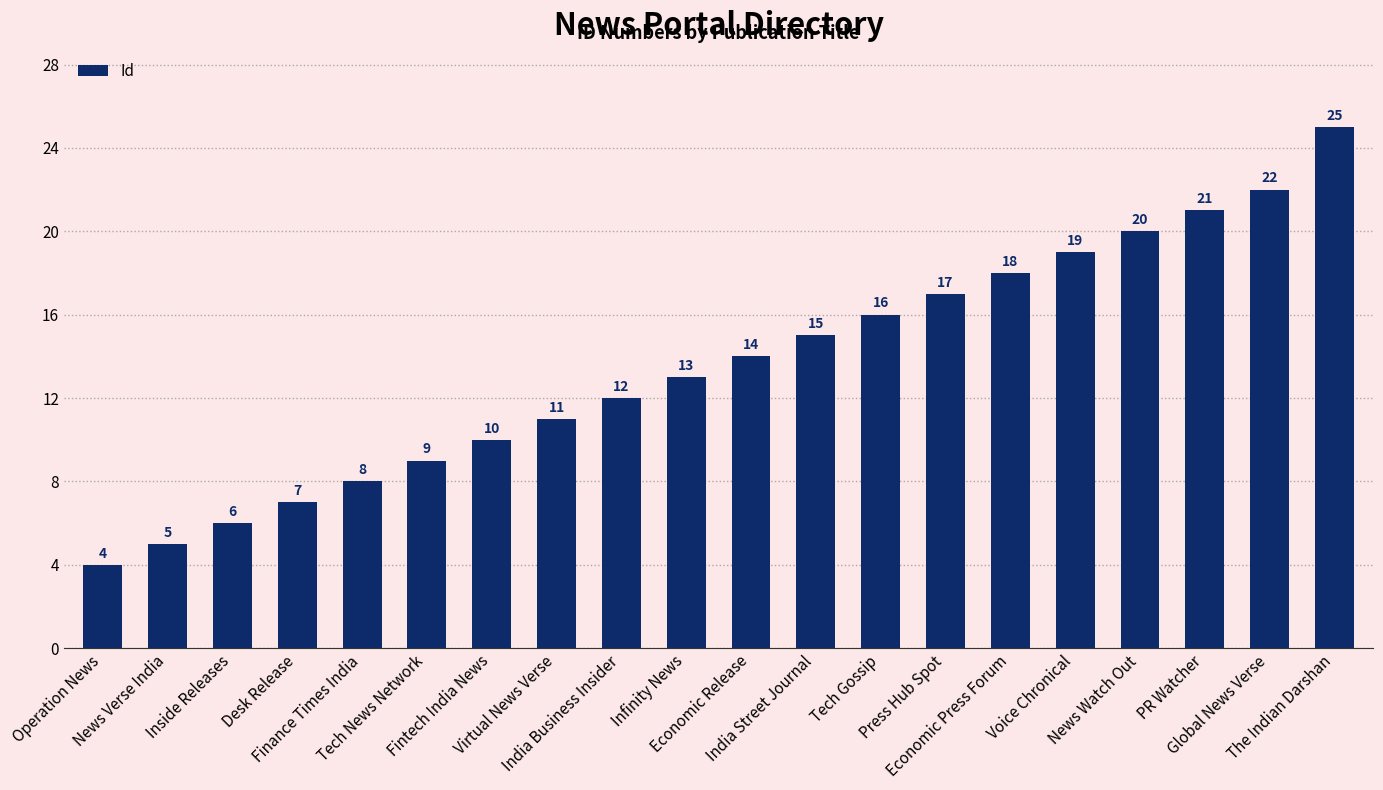

List the labels in order of value, largest first.

The Indian Darshan, Global News Verse, PR Watcher, News Watch Out, Voice Chronical, Economic Press Forum, Press Hub Spot, Tech Gossip, India Street Journal, Economic Release, Infinity News, India Business Insider, Virtual News Verse, Fintech India News, Tech News Network, Finance Times India, Desk Release, Inside Releases, News Verse India, Operation News